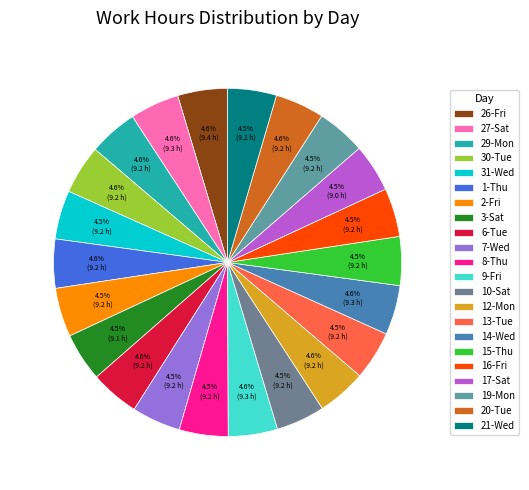

Combined, do 16-Fri and 29-Mon account for over 50%?

No